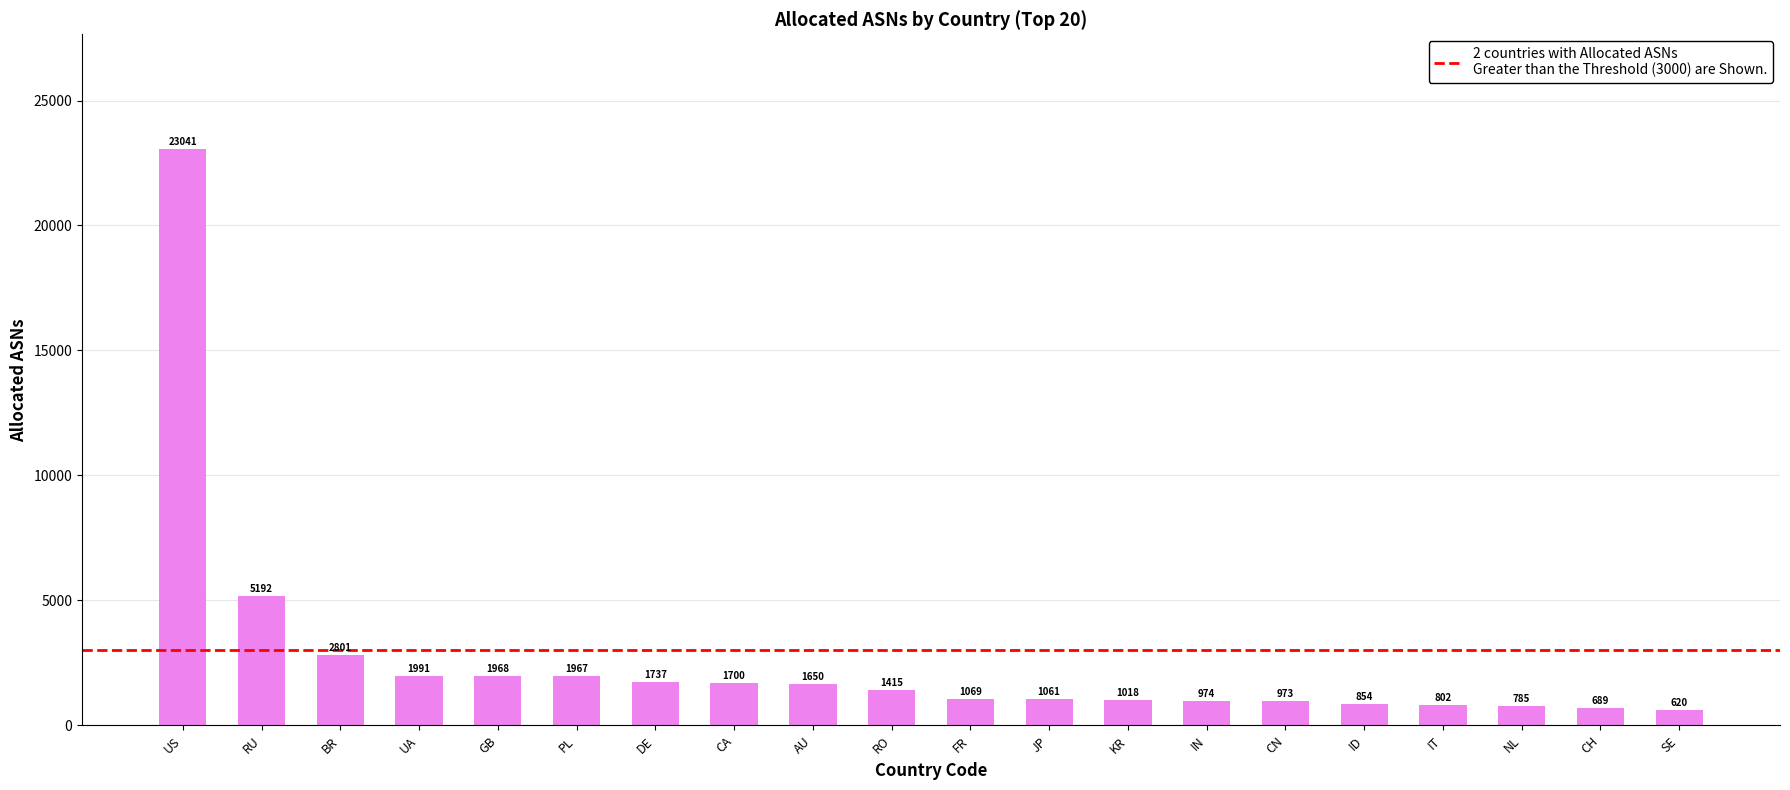

What is the label of the 10th bar from the right?

FR